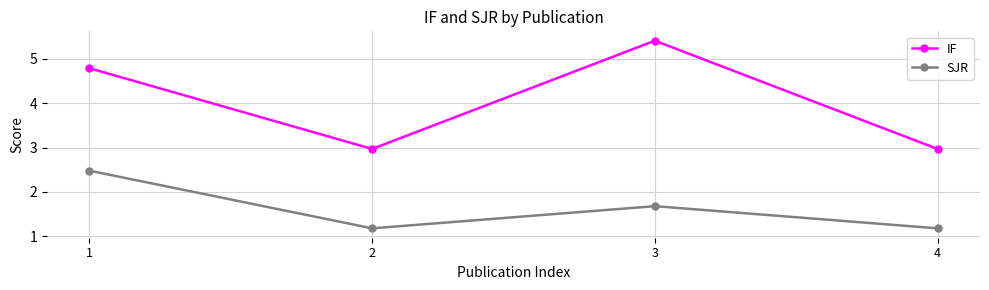

Is it true that IF equals 3.9 at 4?

False